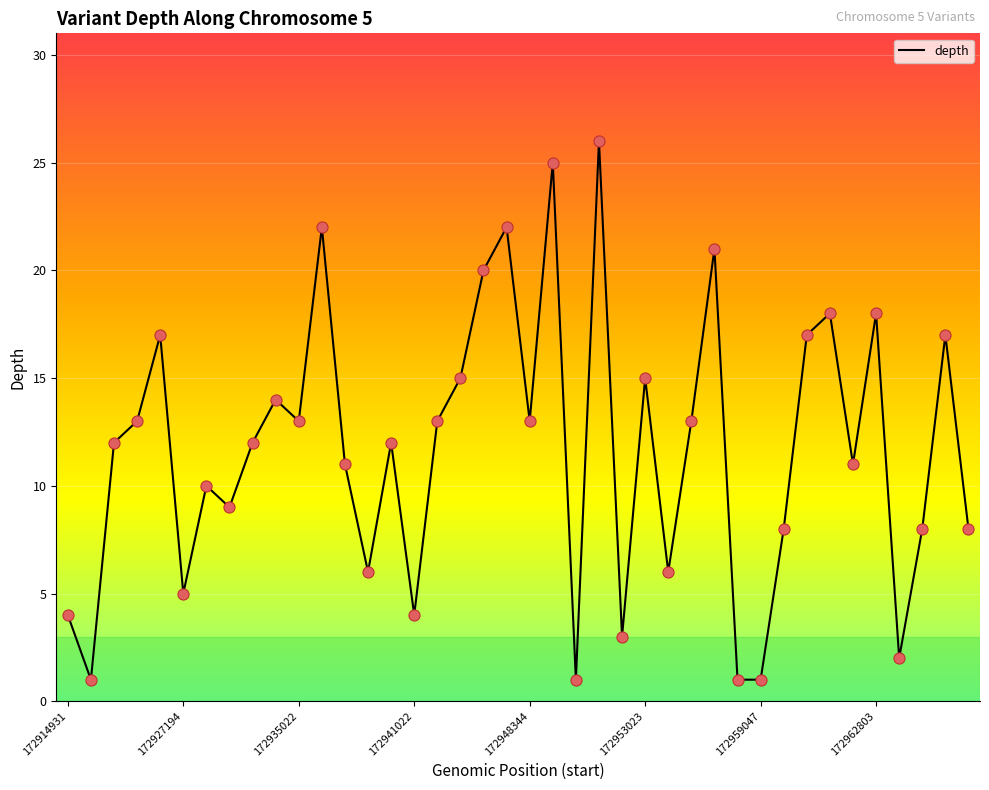

What is the difference between the maximum and minimum values?

25